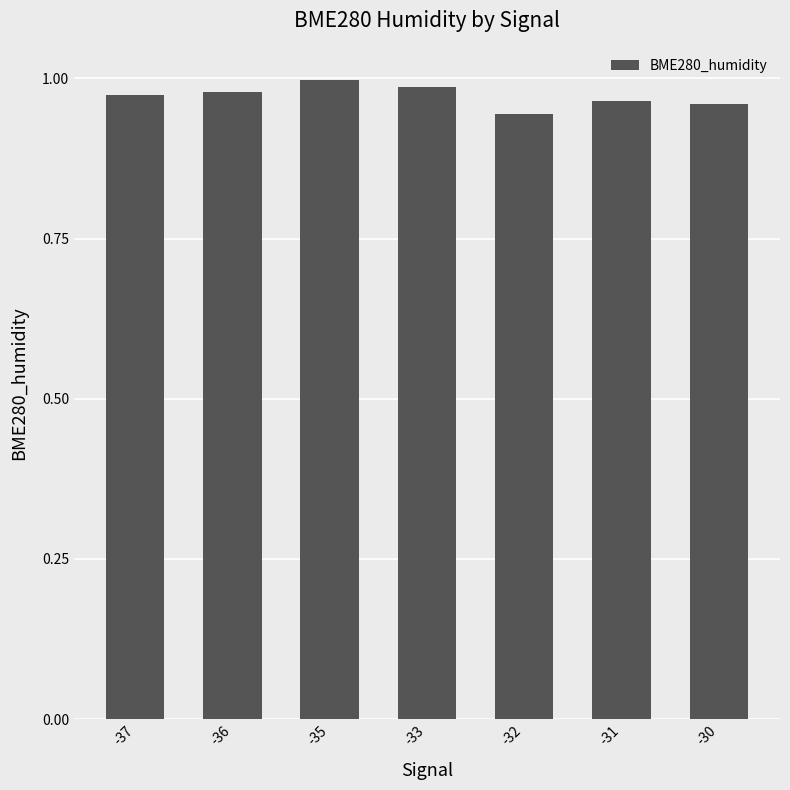

The value at -35 is 1.0. True or false?

True